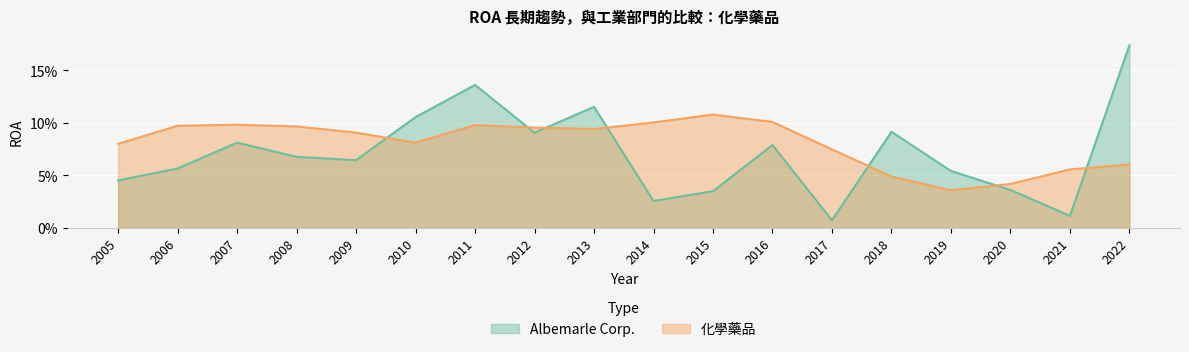

Reading left to right, extract all data points from this chart.

Albemarle Corp.: 2005=0.0	2006=0.1	2007=0.1	2008=0.1	2009=0.1	2010=0.1	2011=0.1	2012=0.1	2013=0.1	2014=0.0	2015=0.0	2016=0.1	2017=0.0	2018=0.1	2019=0.1	2020=0.0	2021=0.0	2022=0.2
化學藥品: 2005=0.1	2006=0.1	2007=0.1	2008=0.1	2009=0.1	2010=0.1	2011=0.1	2012=0.1	2013=0.1	2014=0.1	2015=0.1	2016=0.1	2017=0.1	2018=0.0	2019=0.0	2020=0.0	2021=0.1	2022=0.1